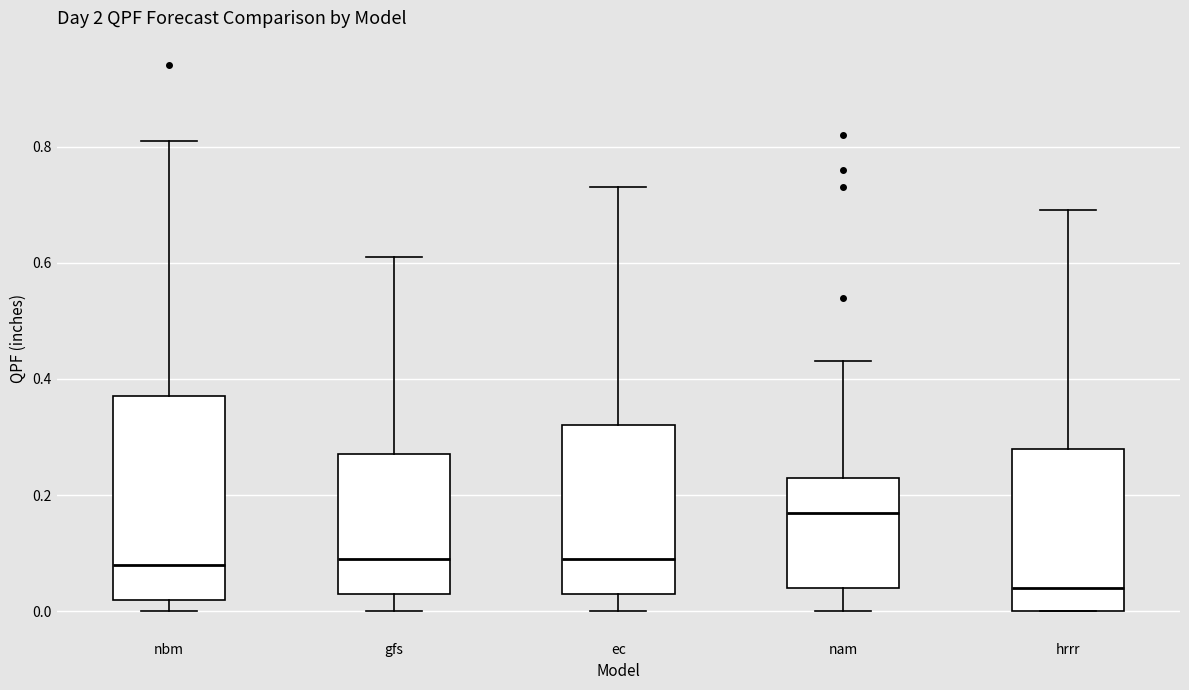

Reading left to right, transcribe this box plot: for each box, give where its median line is, the range the box spans, and where its two whiskers end, as read against the y-axis. The values are not printed on the chart, so give them approximately, as read against the axis.

nbm: median 0.08, box 0.02 to 0.38, whiskers 0.00 to 0.82
gfs: median 0.10, box 0.04 to 0.28, whiskers 0.00 to 0.62
ec: median 0.10, box 0.04 to 0.32, whiskers 0.00 to 0.74
nam: median 0.18, box 0.04 to 0.24, whiskers 0.00 to 0.44
hrrr: median 0.04, box 0.00 to 0.28, whiskers 0.00 to 0.70